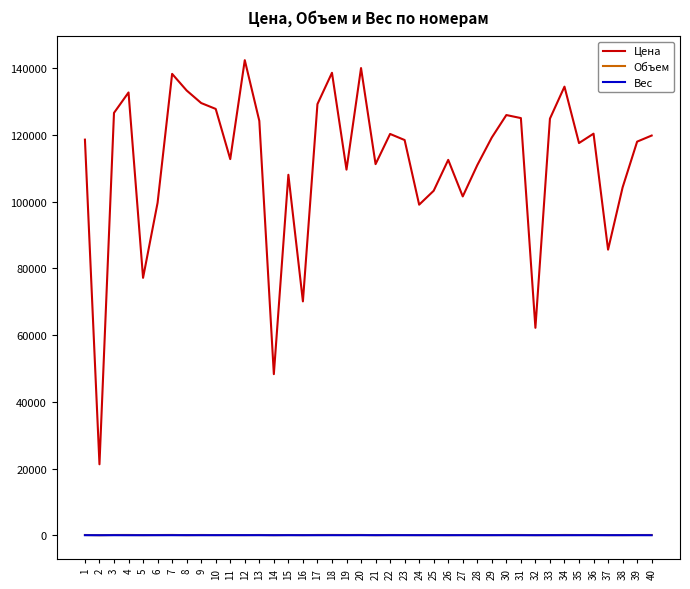

True or false: Вес and Объем intersect in this chart.

False